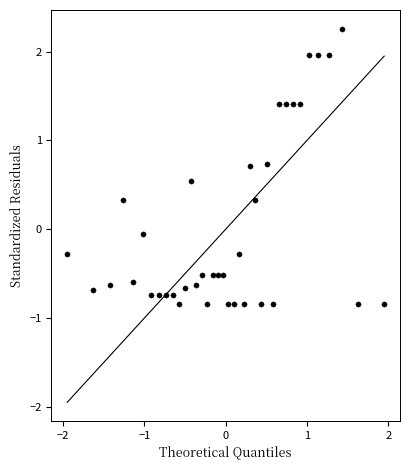

What is the range of Y values (max minus min)?

3.1